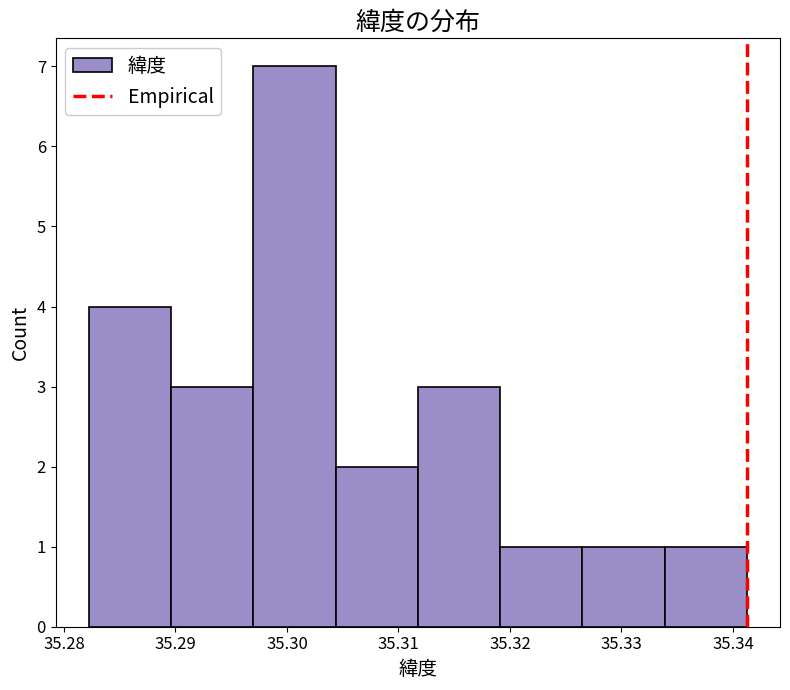

Reading left to right, transcribe this chart: for each bar, give the range it covers on the x-axis and its height. Neither the bar edges nor the heights are printed on the chart, so give them approximately, as read against the axes.

35.282 to 35.290: 4
35.290 to 35.297: 3
35.297 to 35.304: 7
35.304 to 35.312: 2
35.312 to 35.319: 3
35.319 to 35.327: 1
35.327 to 35.334: 1
35.334 to 35.341: 1